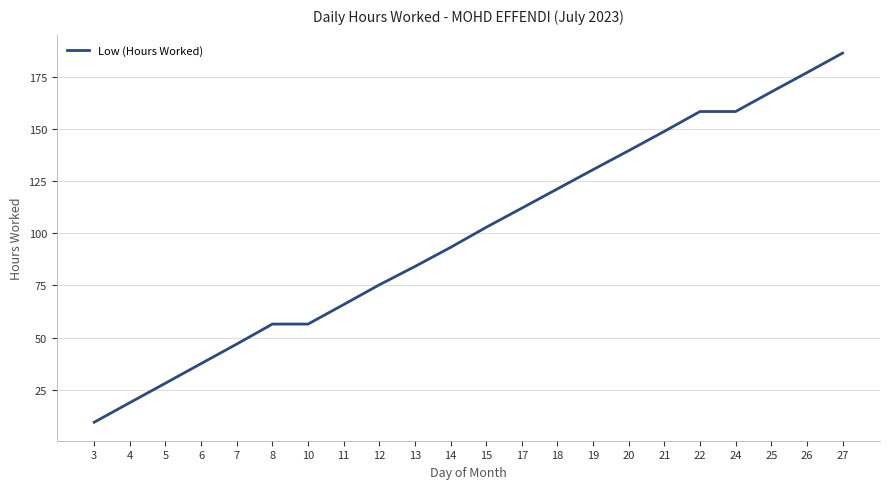

Reading left to right, list all the values displayed in this chart.

3=9.4	4=18.8	5=28.1	6=37.5	7=46.9	8=56.5	10=56.5	11=65.8	12=75.3	13=84.1	14=93.3	15=102.9	17=112.1	18=121.4	19=130.6	20=139.7	21=149.0	22=158.5	24=158.5	25=167.9	26=177.1	27=186.5